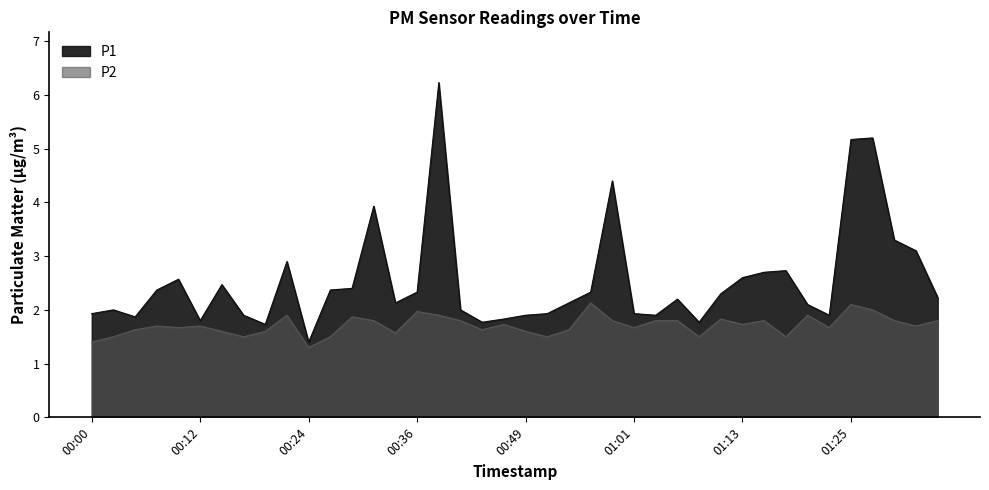

At which label is P1 closest to 3?

00:22